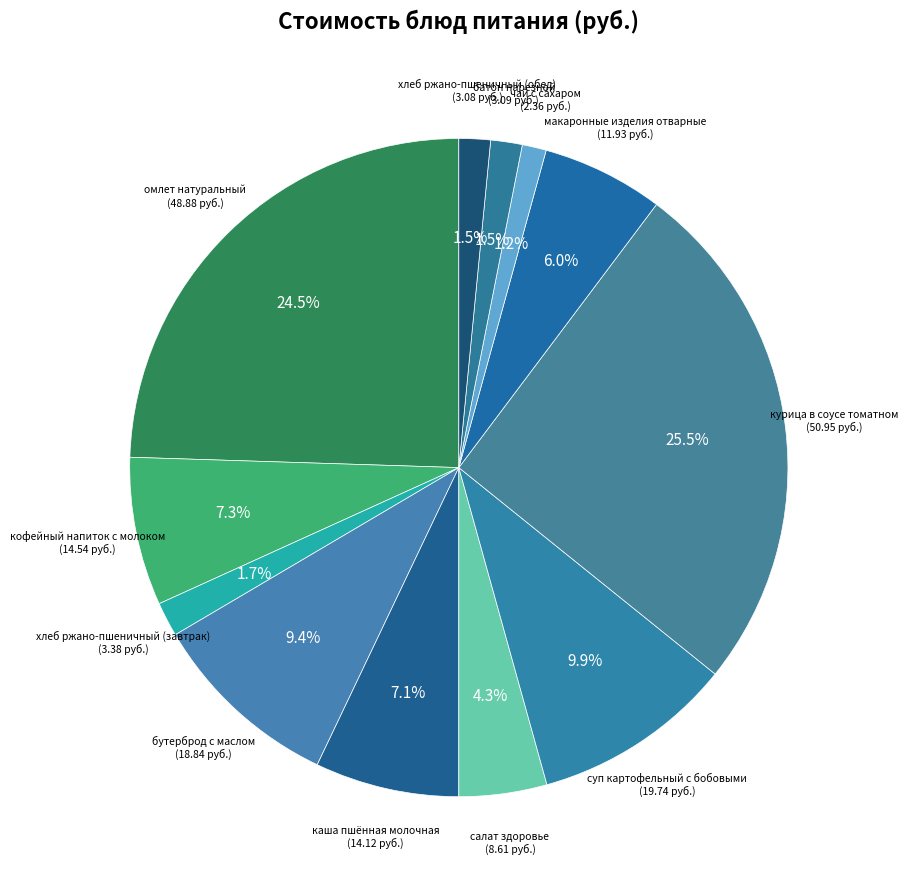

How many slices are in this pie chart?

12